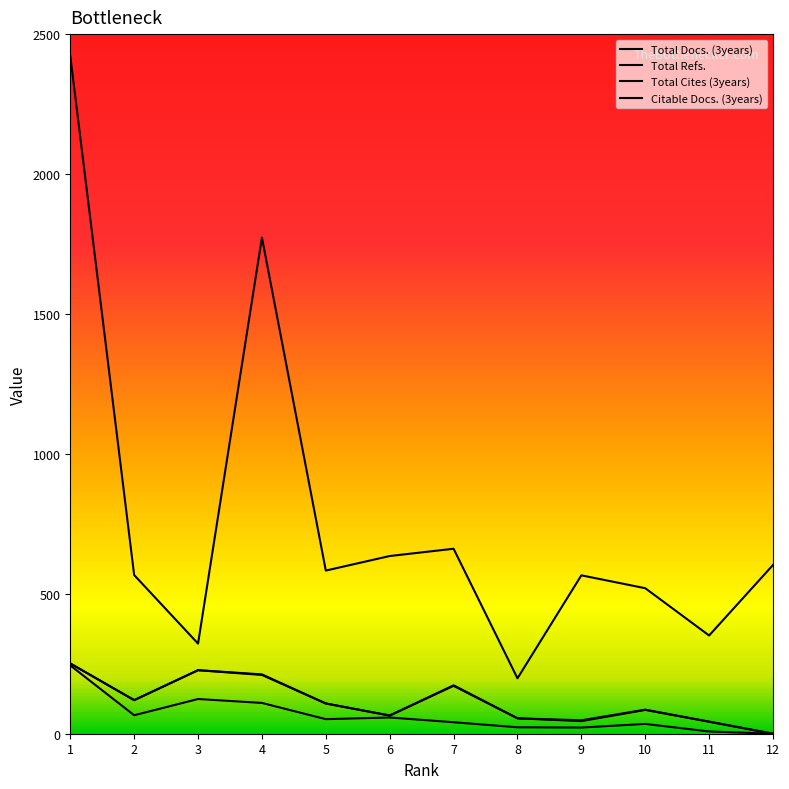

How many interior local valleys does the Total Refs. series have?

4